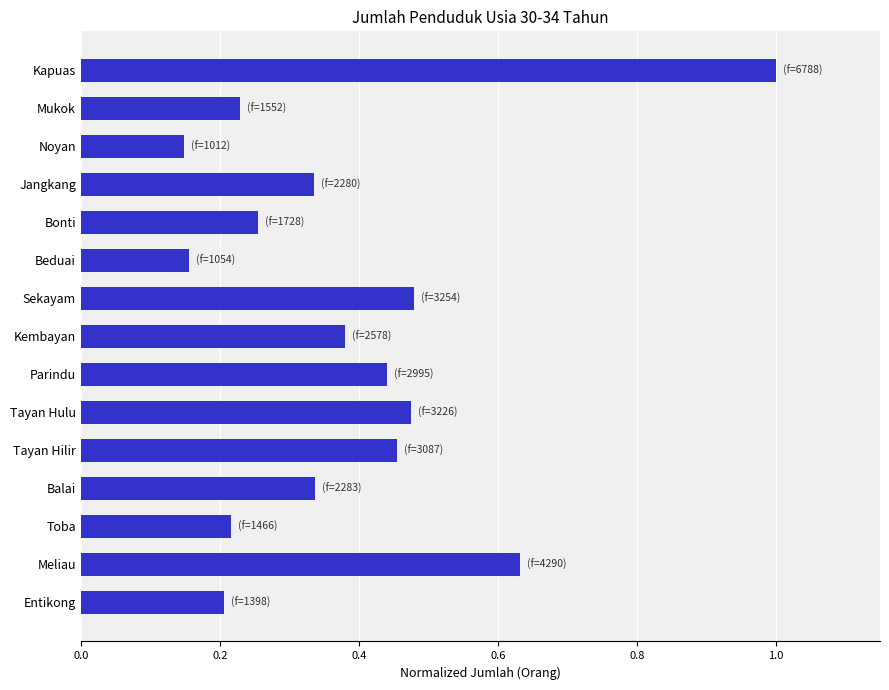

What is the difference between the values at Toba and Kapuas?

0.8